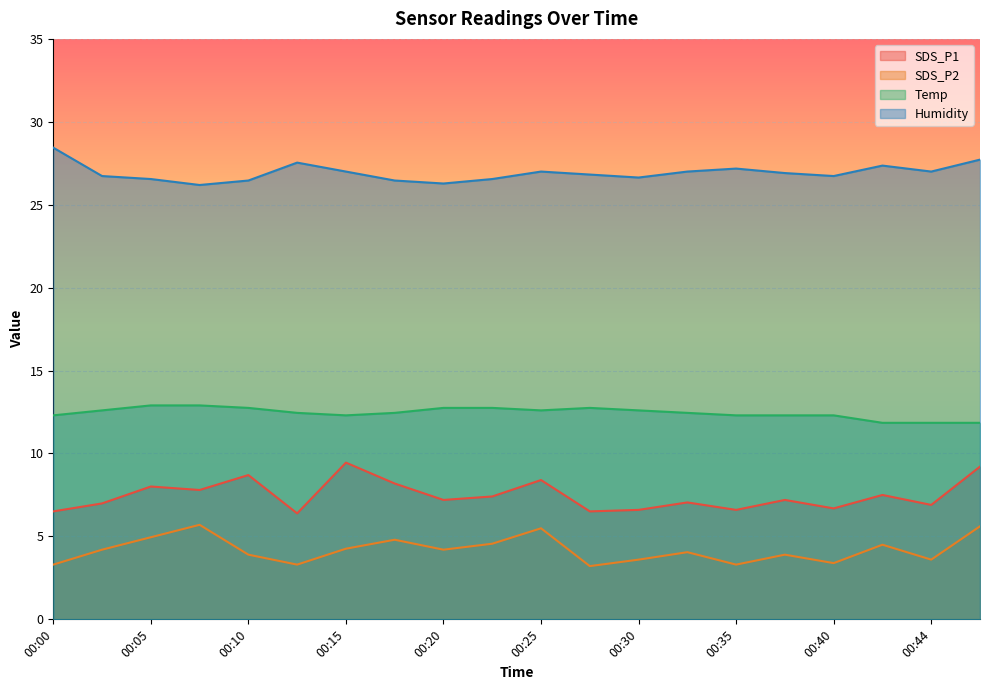

True or false: SDS_P2 has more than 1 interior local peaks.

True